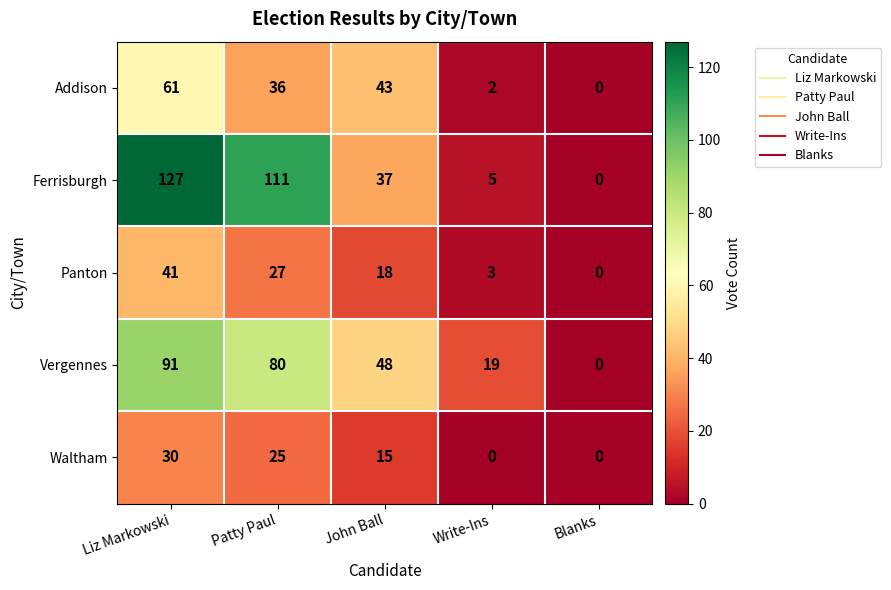

How many categories are shown in the chart?

5